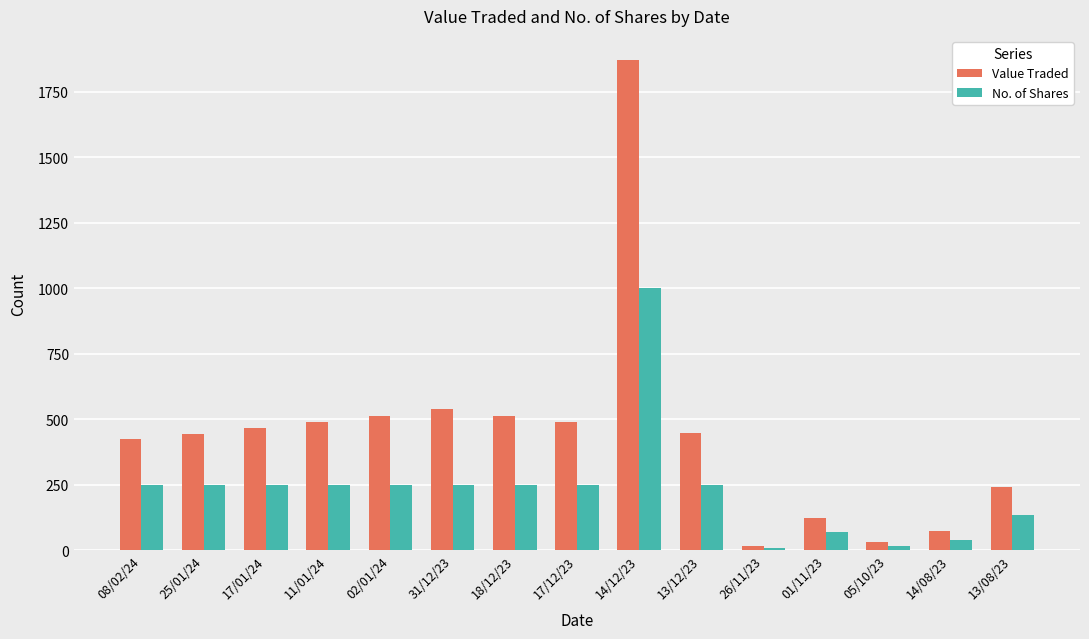

Is the value of Value Traded at 02/01/24 greater than the value of No. of Shares at 01/11/23?

Yes